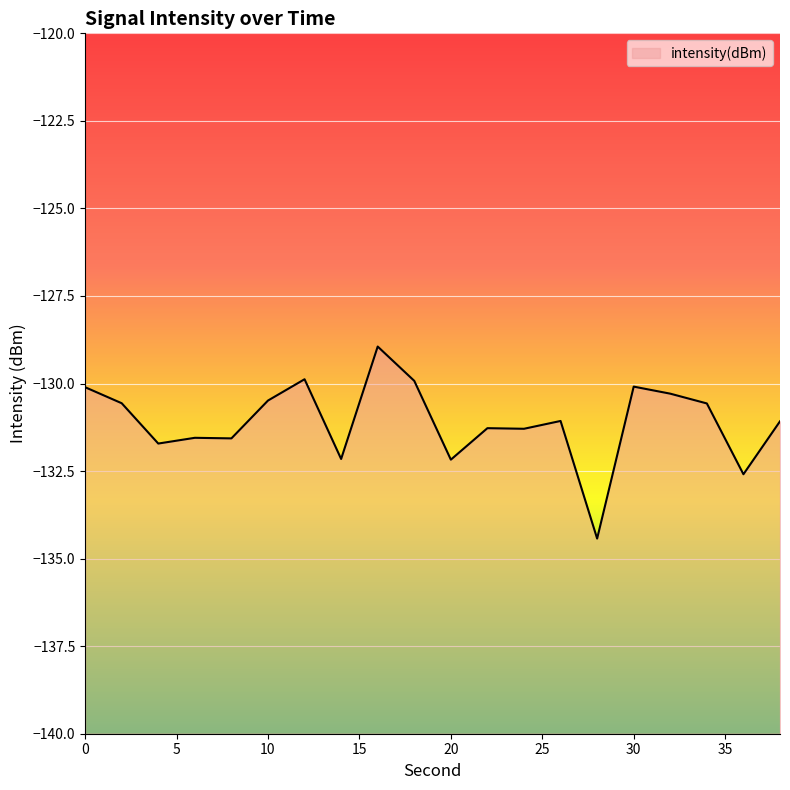

Which has a higher value, 6 or 10?

10